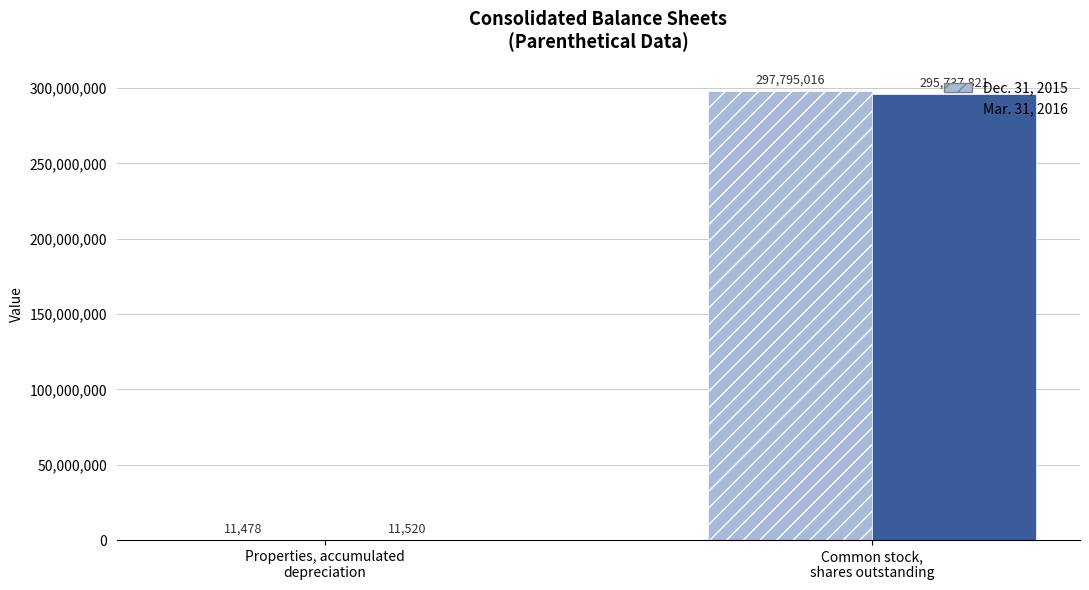

What are all the series names shown in the legend?

Dec. 31, 2015, Mar. 31, 2016